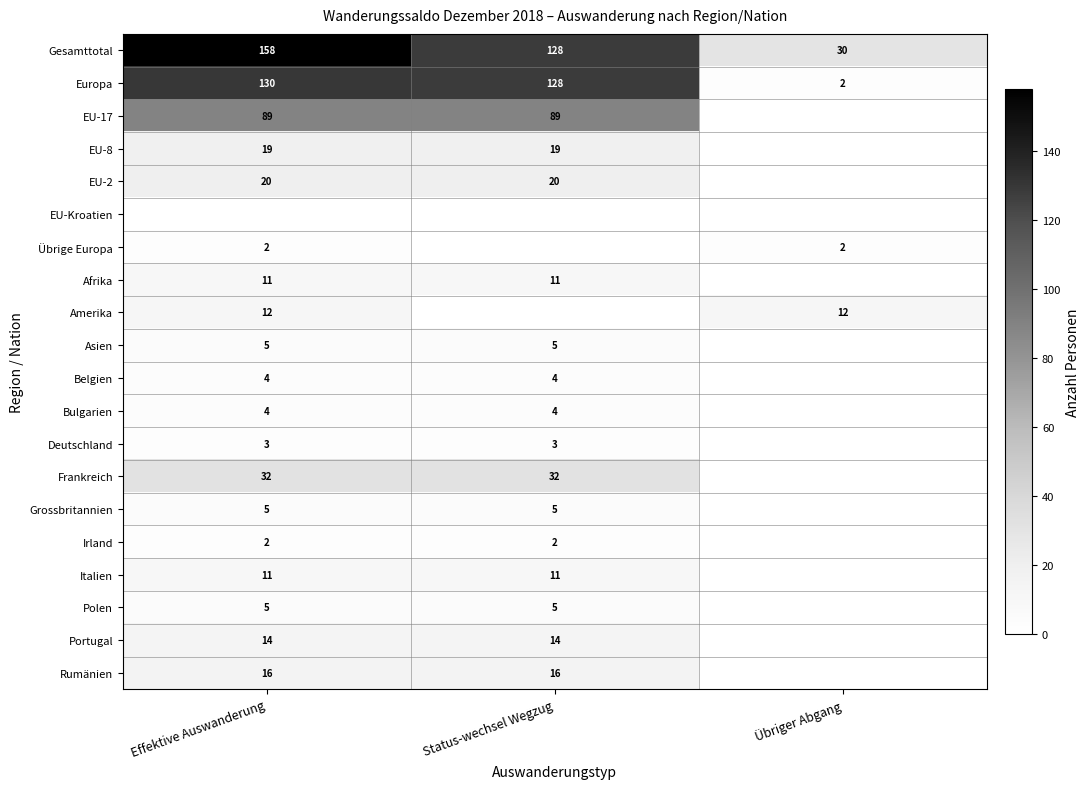

What is the lowest value of the Gesamttotal series?

30